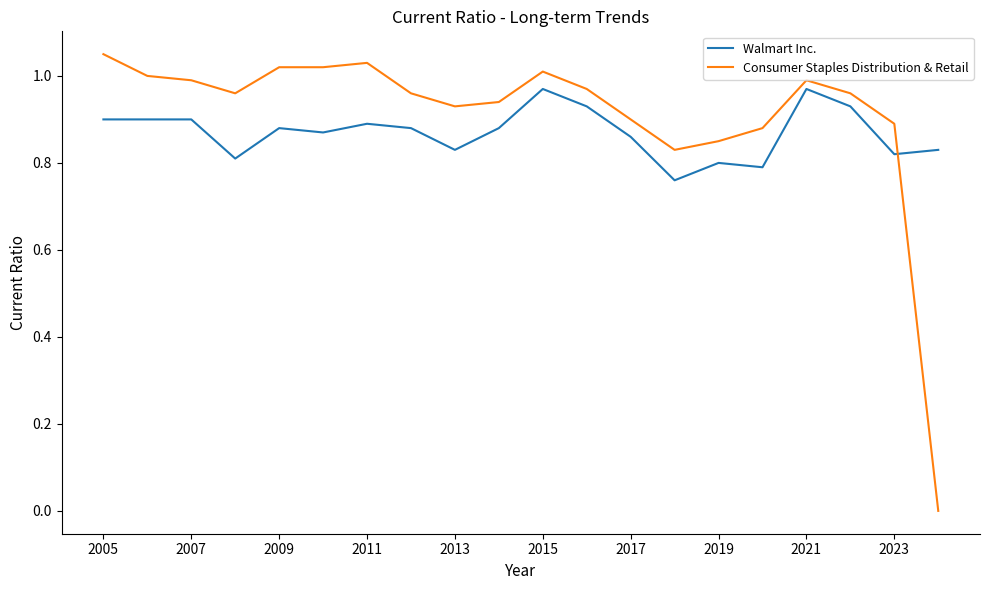

Rank the series by their maximum value, from highest to lowest.

Consumer Staples Distribution & Retail, Walmart Inc.